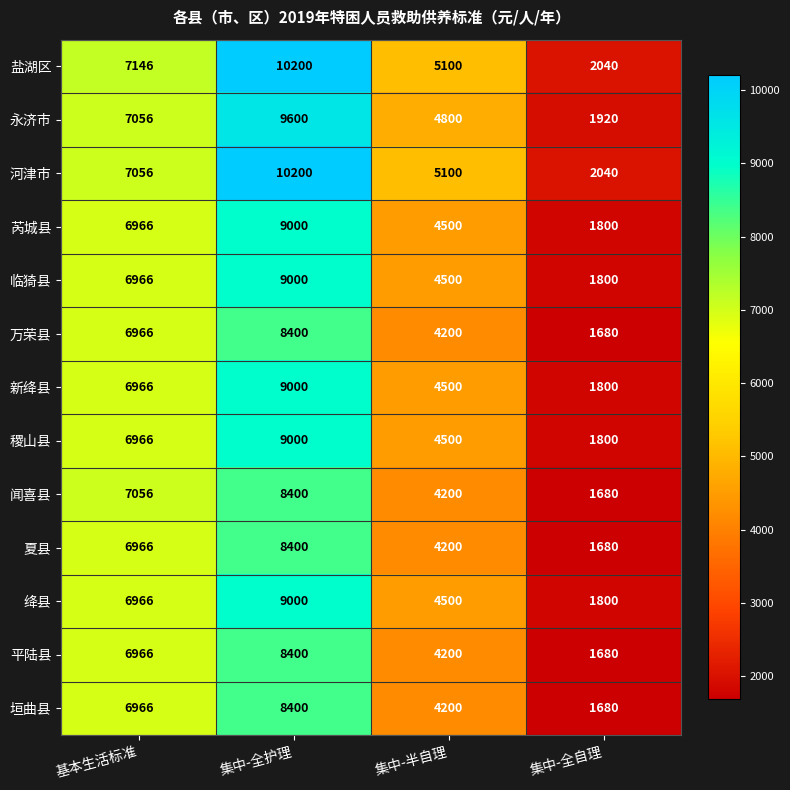

List the labels in order of 绛县 value, largest first.

集中-全护理, 基本生活标准, 集中-半自理, 集中-全自理